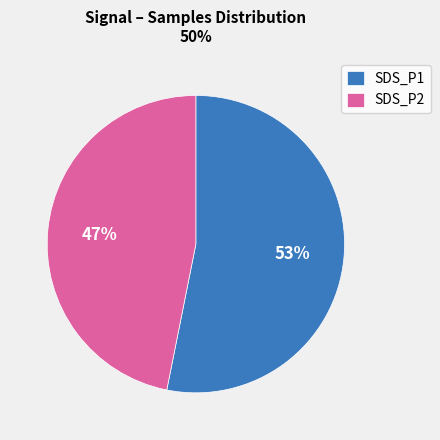

Rank the categories by value from highest to lowest.

SDS_P1, SDS_P2